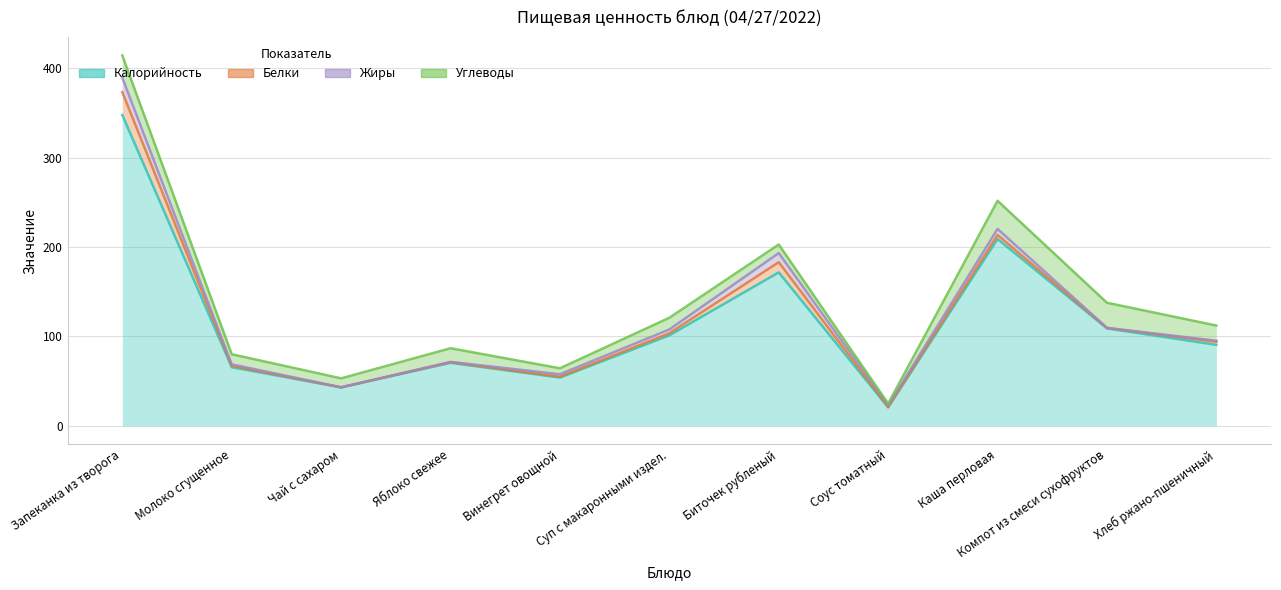

At which category does Жиры reach its first local peak?

Биточек рубленый